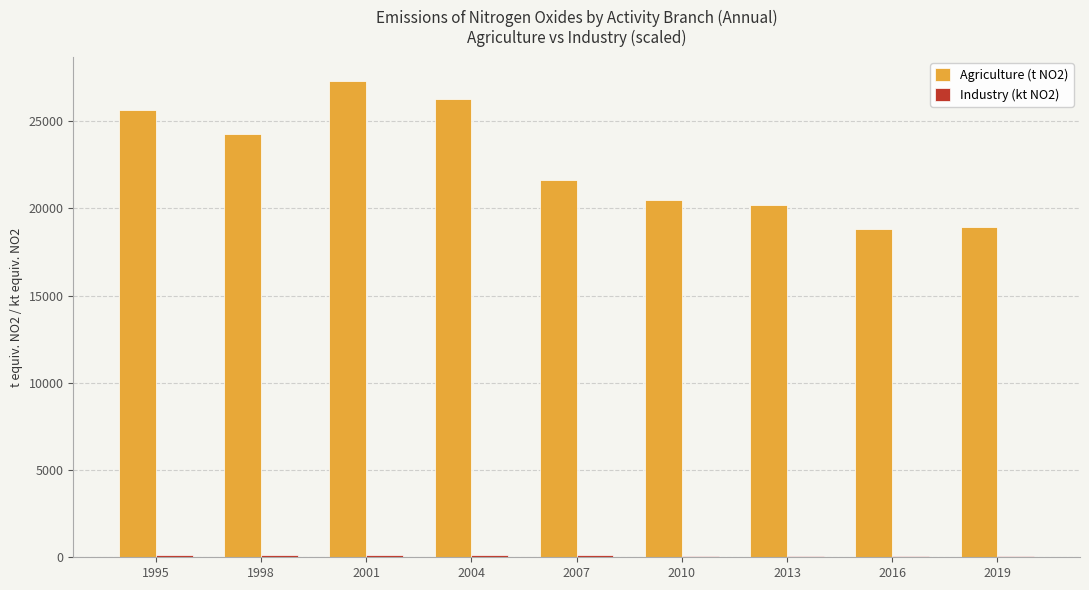

Read the Agriculture (t NO2) value at 2016.

18845.8